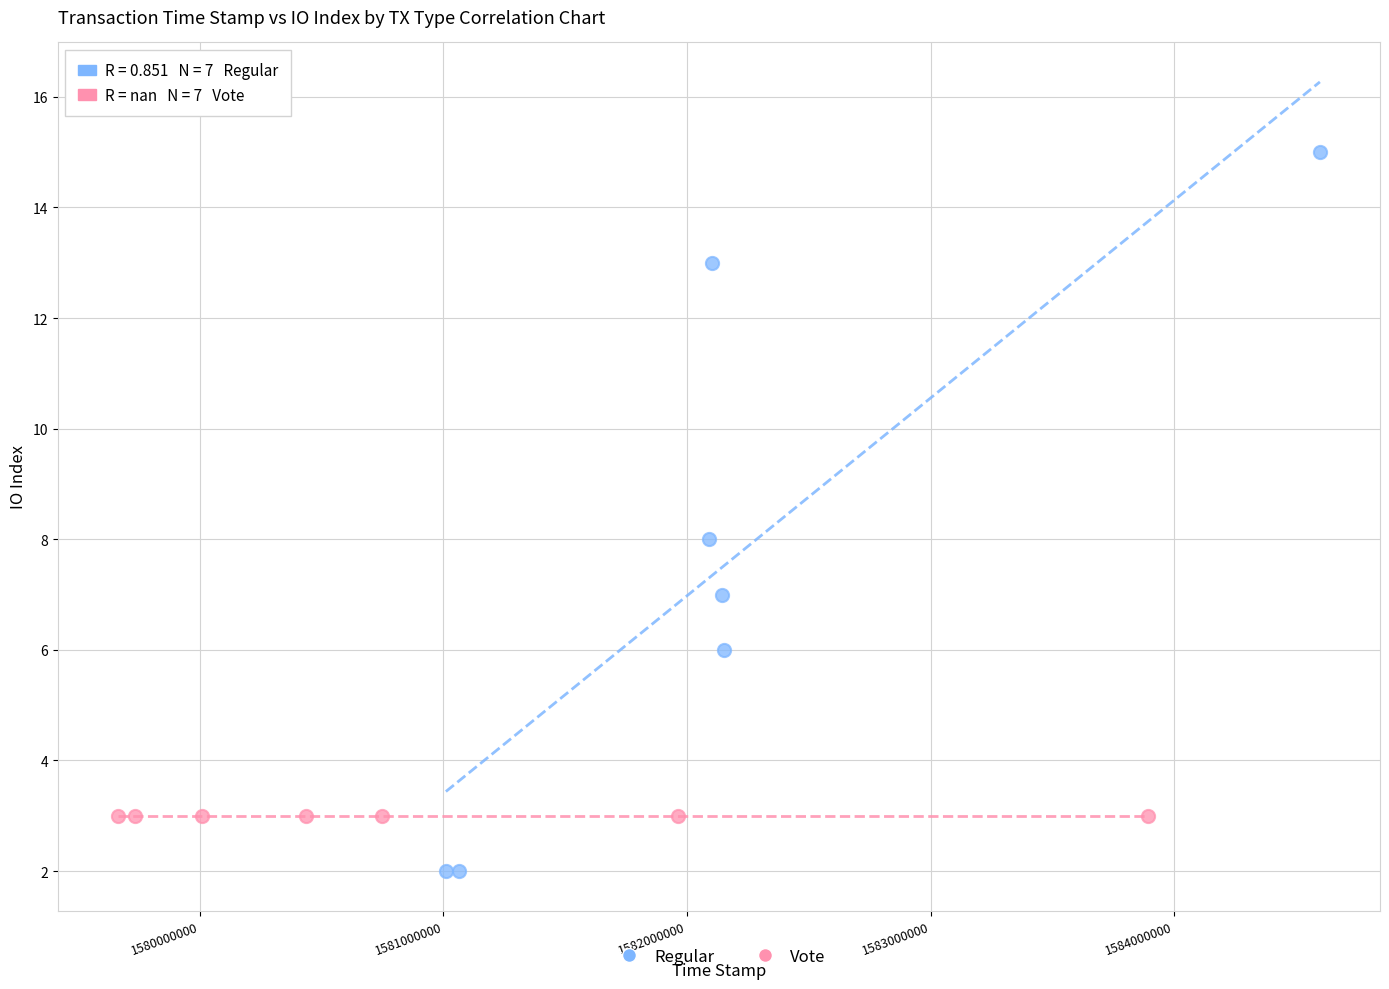

Which series reaches the maximum Y coordinate?

Regular